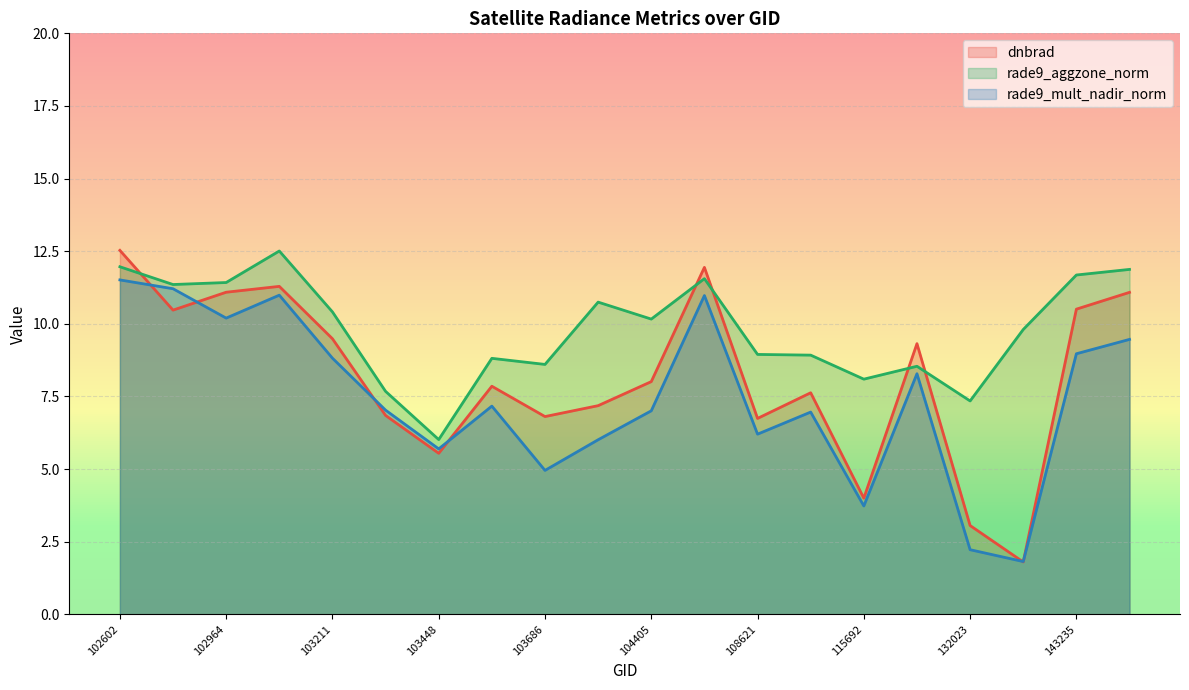

At which category does dnbrad reach its first local valley?

102724